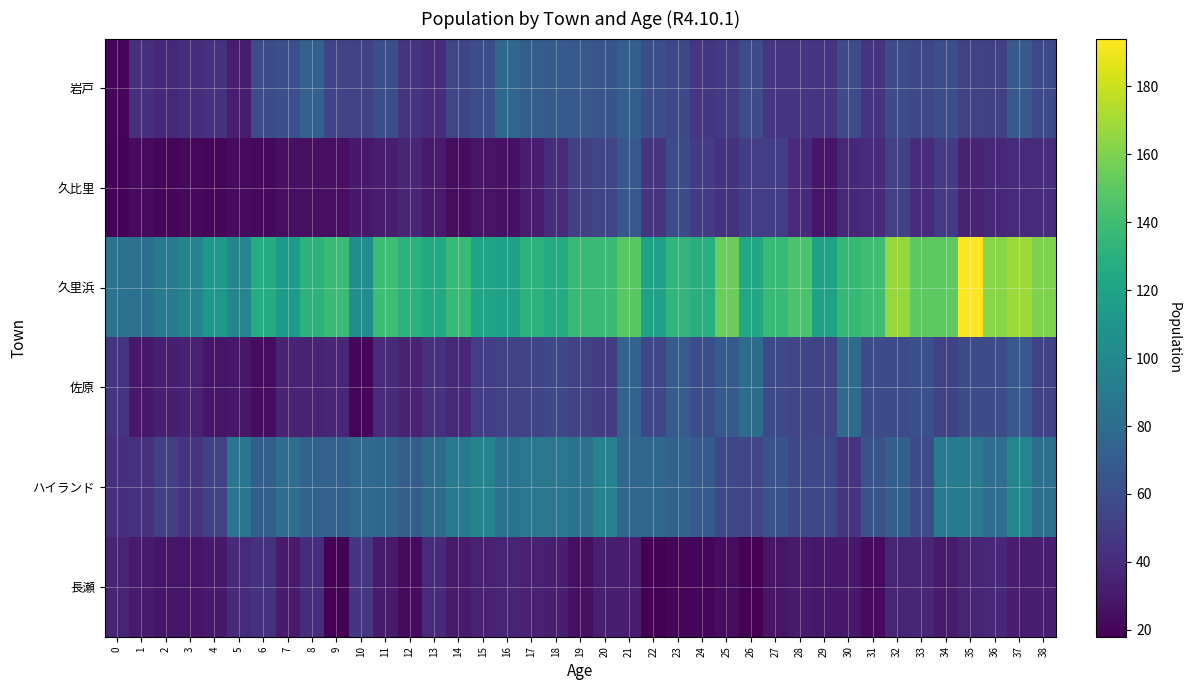

Reading right to left, list all the values displayed in this chart.

岩戸: 38=57	37=67	36=51	35=53	34=60	33=56	32=59	31=45	30=58	29=45	28=46	27=46	26=59	25=48	24=46	23=56	22=60	21=71	20=64	19=66	18=68	17=70	16=77	15=60	14=55	13=41	12=45	11=60	10=53	9=54	8=72	7=61	6=58	5=32	4=43	3=41	2=38	1=42	0=21
久比里: 38=40	37=39	36=38	35=35	34=49	33=40	32=53	31=39	30=38	29=28	28=39	27=50	26=50	25=44	24=49	23=58	22=45	21=66	20=55	19=51	18=40	17=32	16=26	15=27	14=24	13=31	12=37	11=32	10=30	9=25	8=25	7=25	6=22	5=23	4=21	3=22	2=21	1=23	0=20
久里浜: 38=160	37=168	36=163	35=194	34=150	33=150	32=166	31=140	30=136	29=119	28=144	27=137	26=123	25=154	24=129	23=134	22=119	21=149	20=138	19=137	18=126	17=131	16=119	15=121	14=137	13=125	12=131	11=139	10=104	9=138	8=132	7=114	6=127	5=98	4=112	3=97	2=90	1=82	0=85
佐原: 38=53	37=66	36=59	35=58	34=53	33=61	32=59	31=58	30=79	29=54	28=55	27=57	26=80	25=68	24=60	23=69	22=56	21=74	20=49	19=52	18=56	17=54	16=52	15=50	14=38	13=43	12=35	11=39	10=21	9=37	8=35	7=35	6=24	5=29	4=28	3=34	2=33	1=29	0=45
ハイランド: 38=83	37=98	36=81	35=91	34=91	33=58	32=71	31=63	30=45	29=56	28=56	27=63	26=55	25=56	24=68	23=74	22=77	21=76	20=96	19=85	18=88	17=88	16=85	15=97	14=91	13=79	12=70	11=77	10=78	9=72	8=74	7=81	6=71	5=87	4=53	3=45	2=51	1=43	0=42
長瀬: 38=33	37=32	36=38	35=36	34=31	33=37	32=36	31=23	30=30	29=29	28=31	27=27	26=18	25=24	24=21	23=21	22=18	21=32	20=33	19=25	18=33	17=34	16=36	15=34	14=31	13=39	12=23	11=31	10=46	9=18	8=40	7=31	6=44	5=39	4=30	3=28	2=28	1=31	0=36